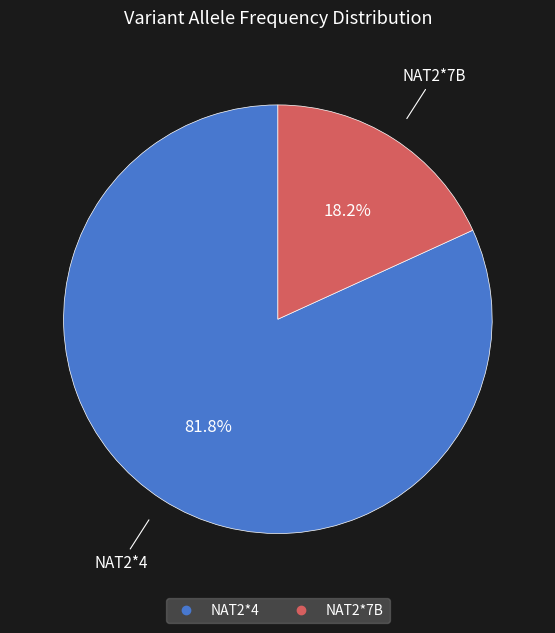

Which slice is the smallest?

NAT2*7B